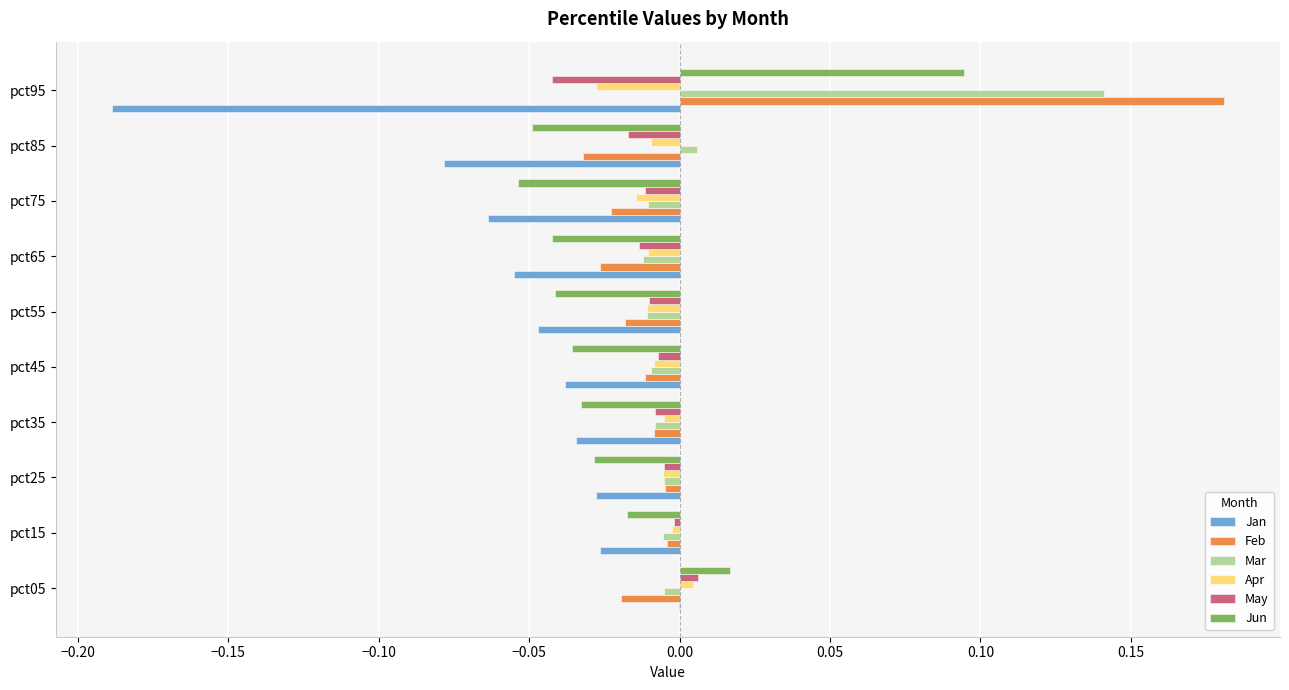

How many distinct data groups are displayed?

6